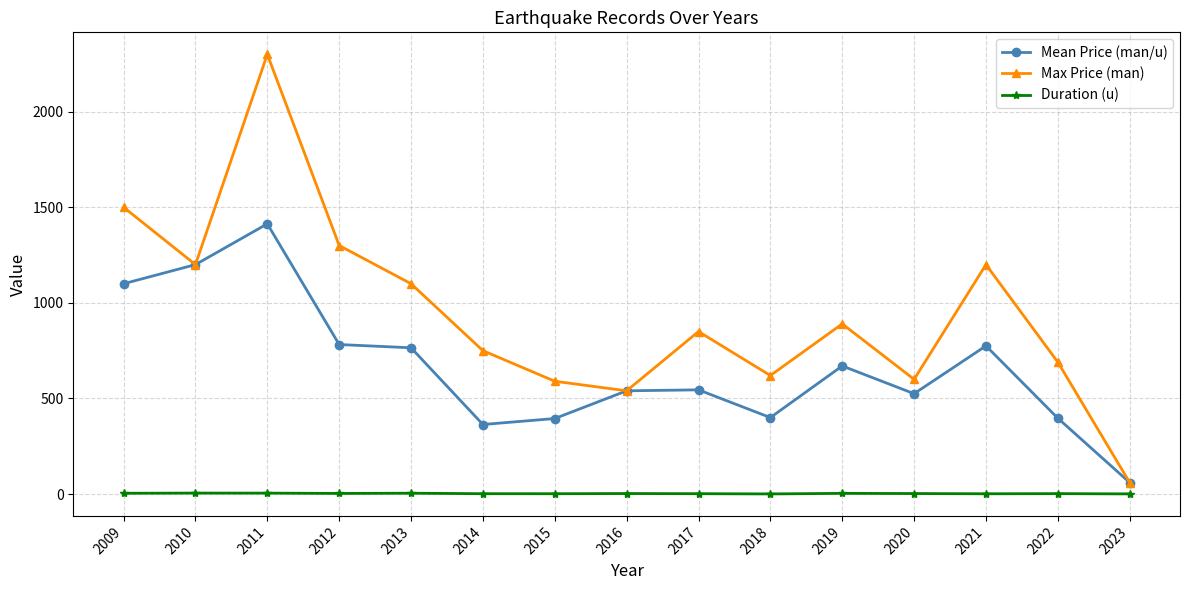

Which category has the highest value in the Mean Price (man/u) series?

2011